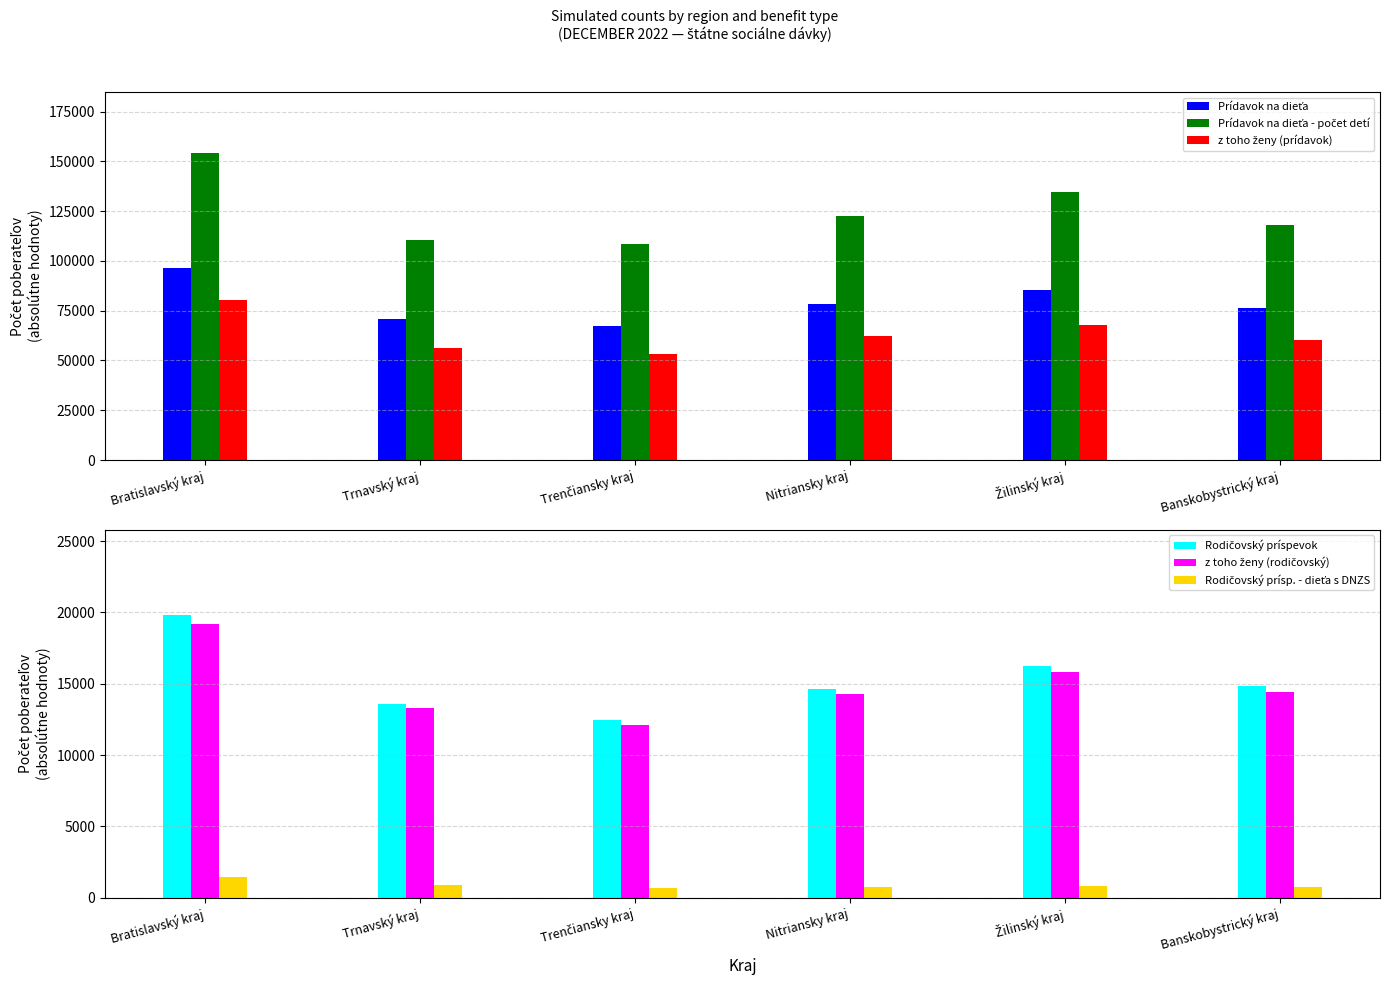

At which label does Prídavok na dieťa - počet detí reach its minimum?

Trenčiansky kraj